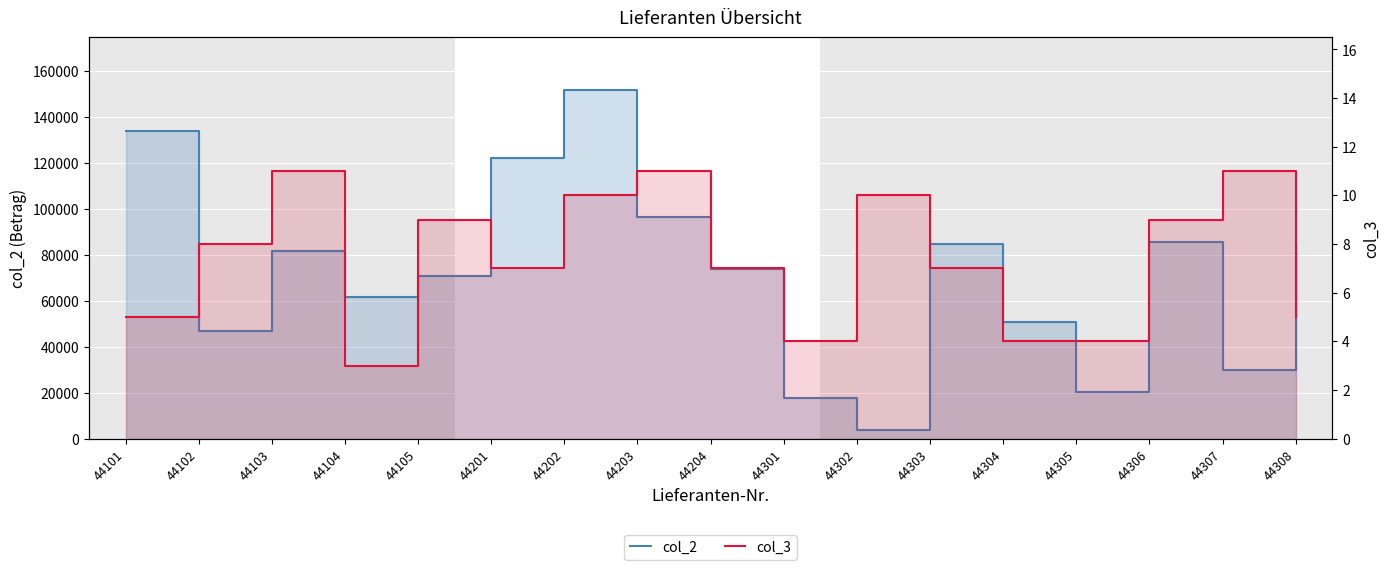

At which category is the sum across all series the highest?

44202